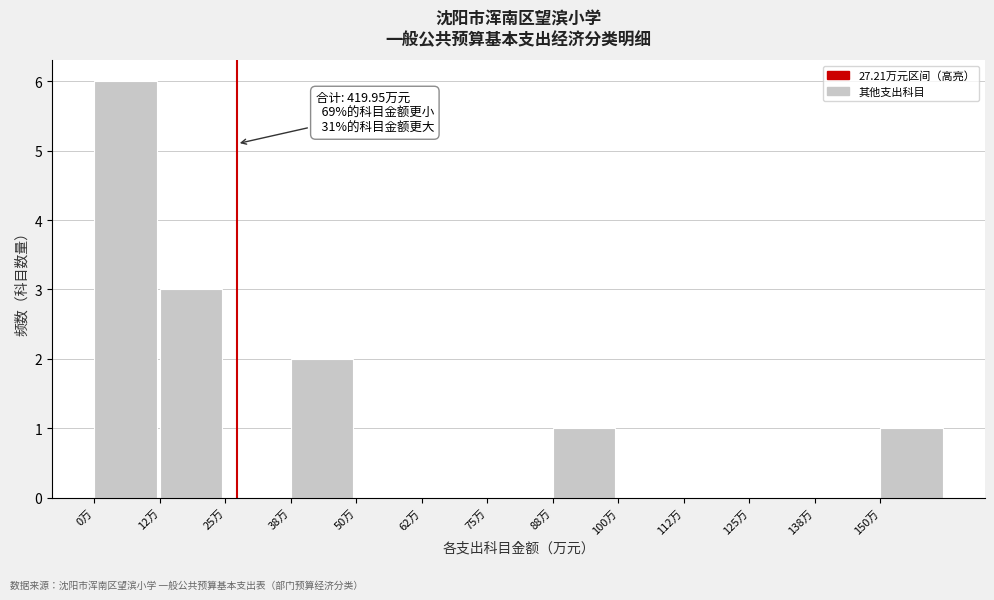

Over which range of the x-axis is the bar tallest?

0.0 to 12.5